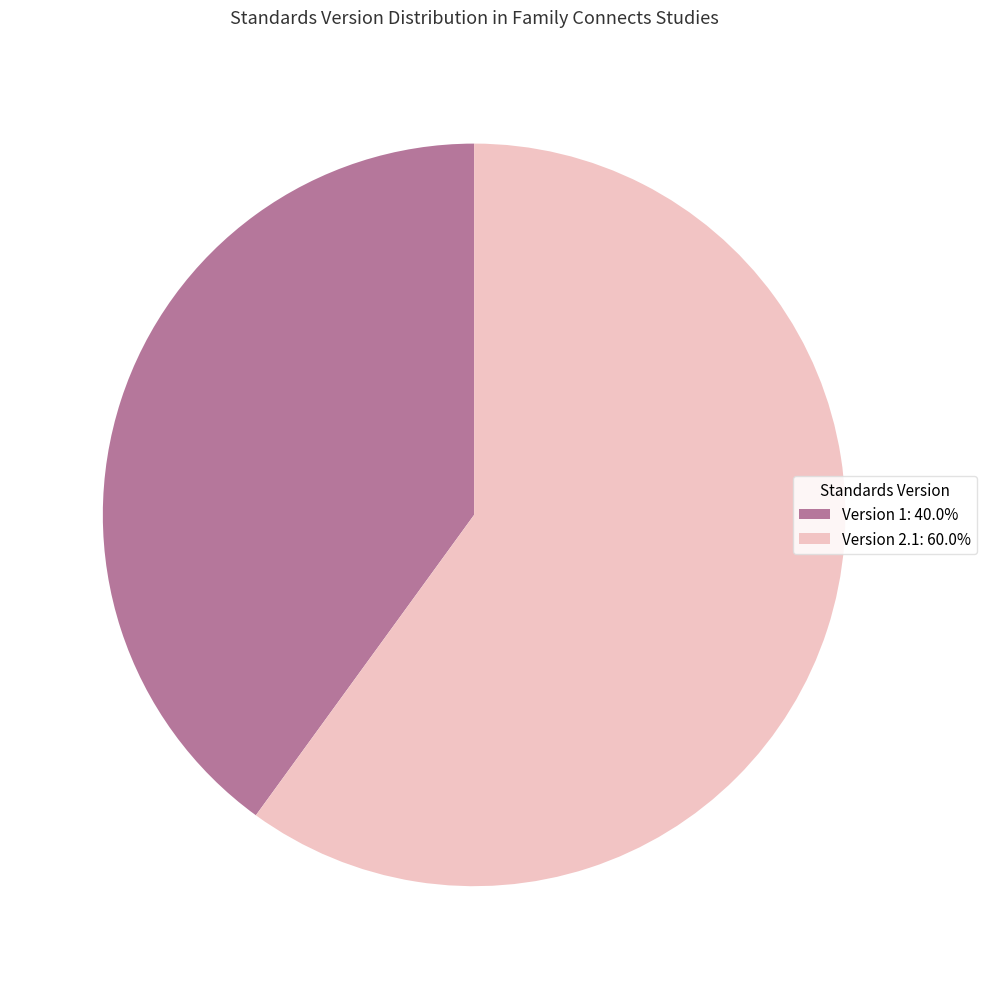

What is the ratio of the value at Version 1: 40.0% to the value at Version 2.1: 60.0%?

0.7